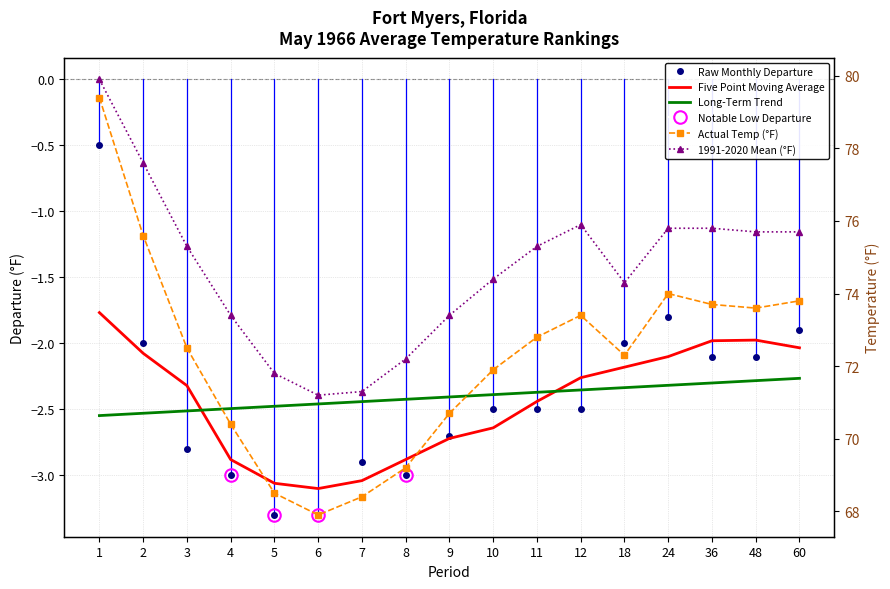

Where does the Raw Monthly Departure series first go above -2?

1